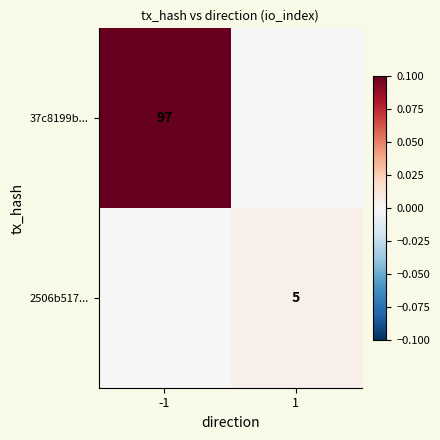

True or false: 37c8199b... has a value of 97 at -1.

True